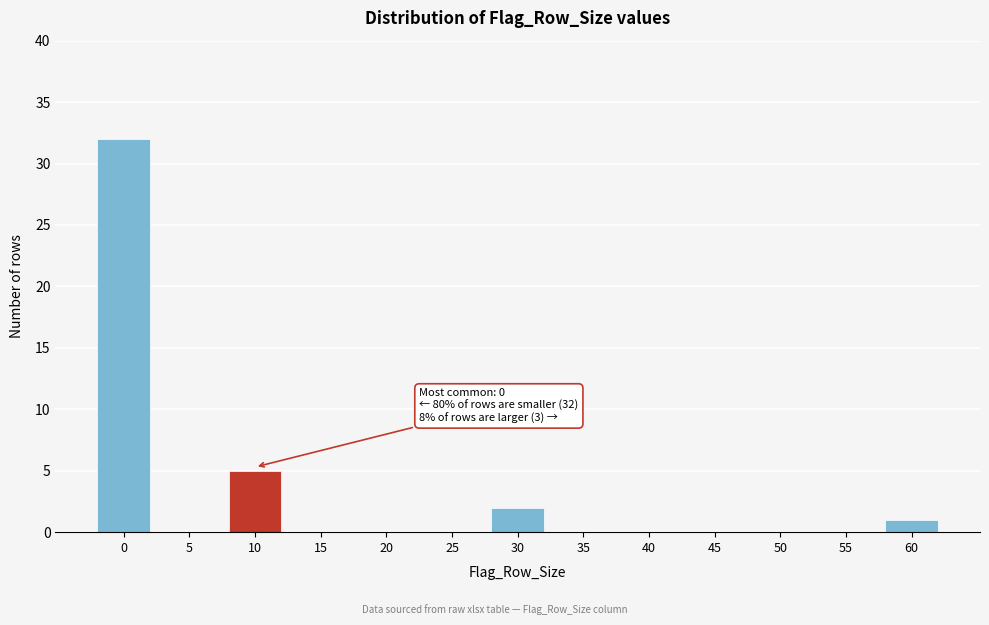

Reading left to right, extract all data points from this chart.

0=32	5=0	10=5	15=0	20=0	25=0	30=2	35=0	40=0	45=0	50=0	55=0	60=1